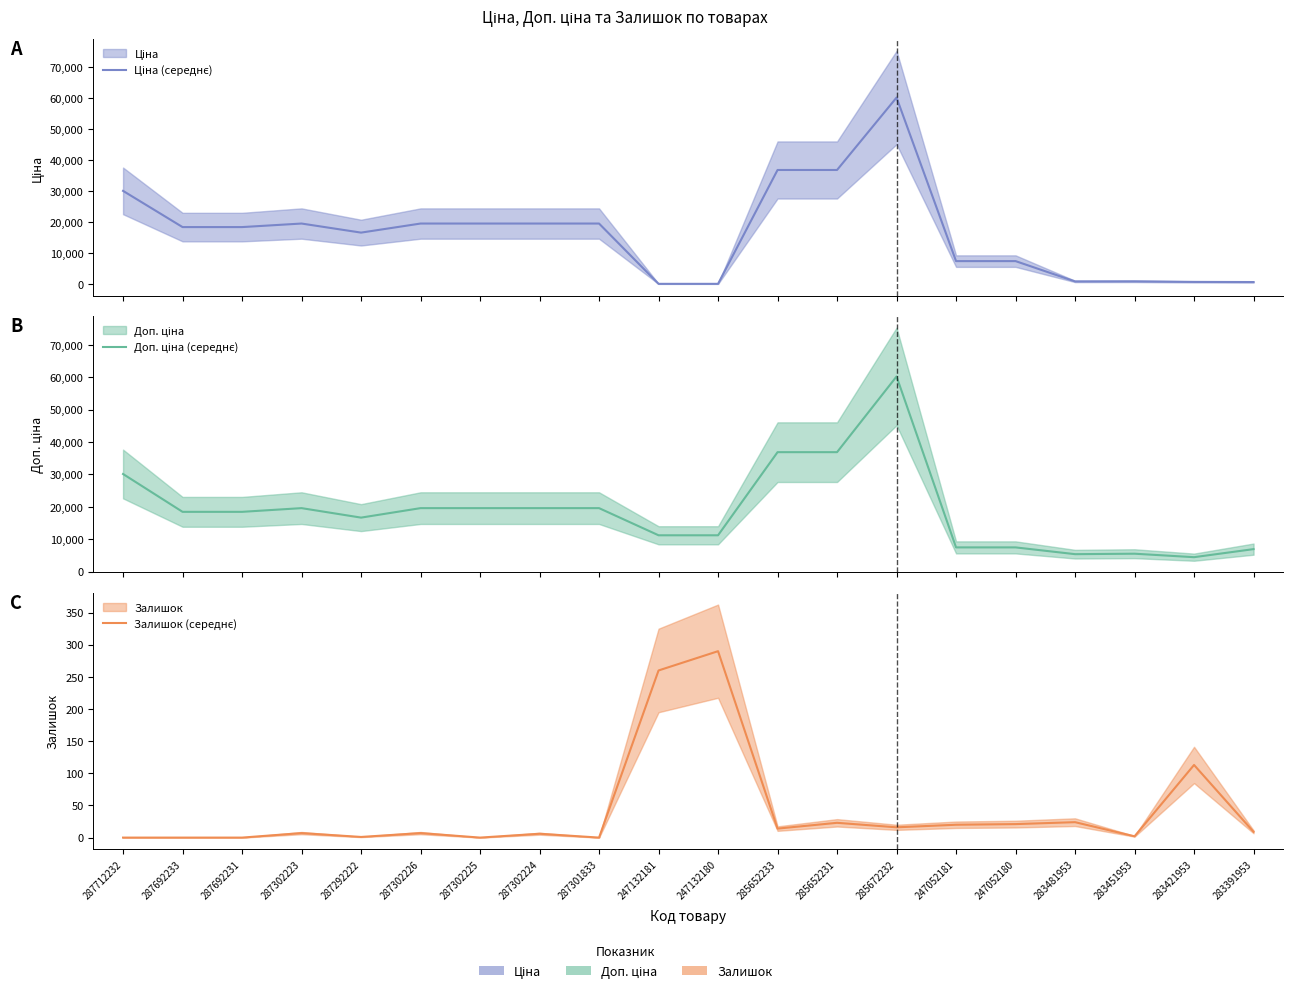

What are all the series names shown in the legend?

Ціна (середнє), Доп. ціна (середнє), Залишок (середнє)